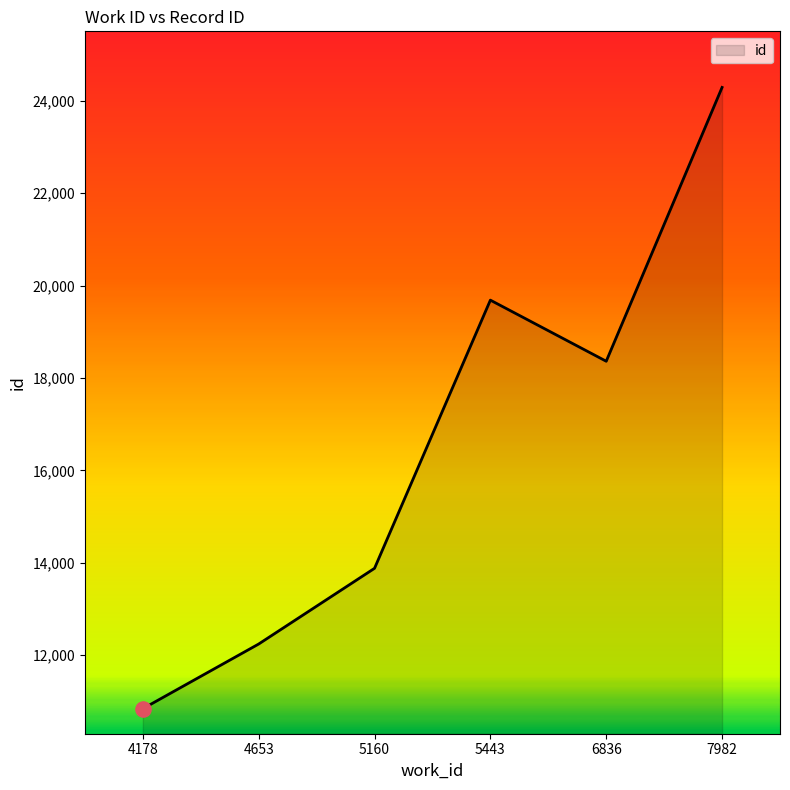

Approximately how many times larger is the value at 7982 compared to 4178?

2.2